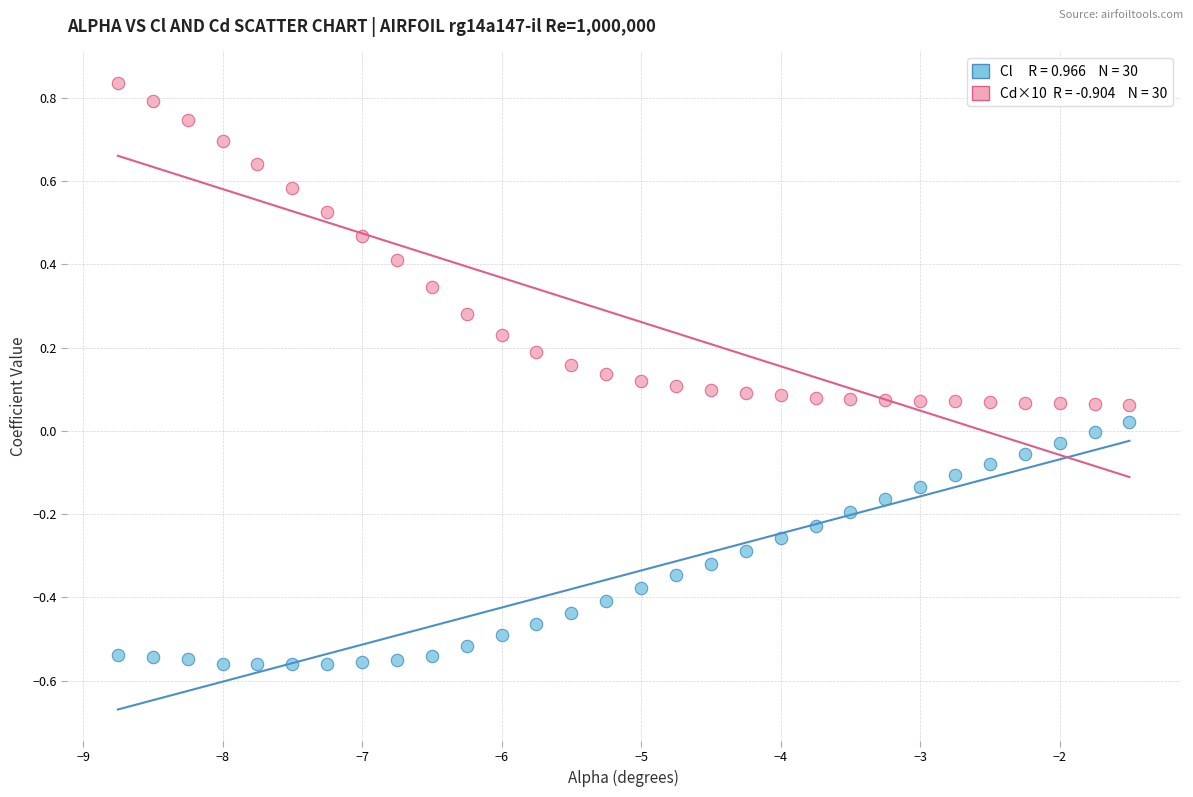

Across all data points, what is the range of Y values (max minus min)?

1.4